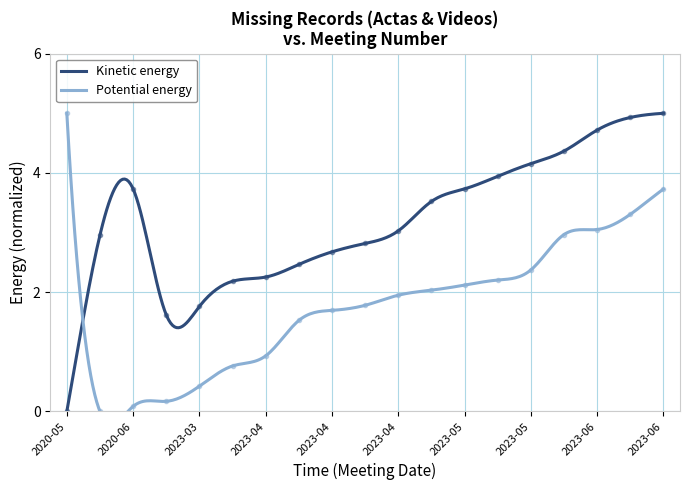

What is the sum of the Potential energy values at 2020-05 and 2023-03?

5.4